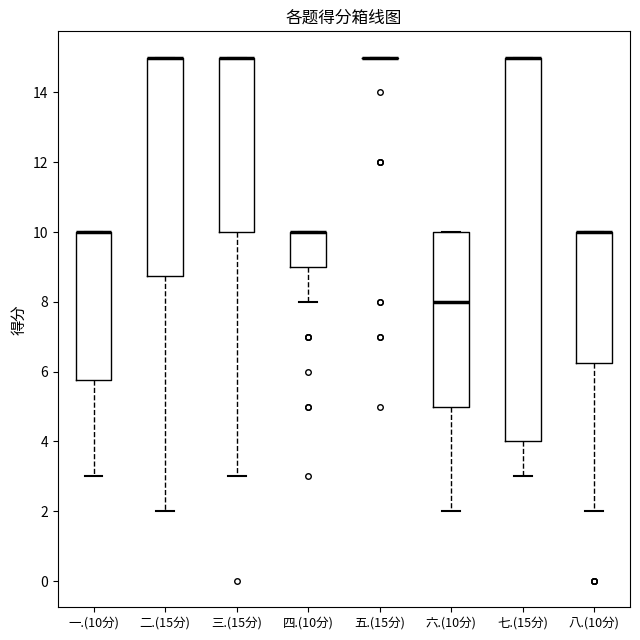

Reading left to right, transcribe this box plot: for each box, give where its median line is, the range the box spans, and where its two whiskers end, as read against the y-axis. The values are not printed on the chart, so give them approximately, as read against the axis.

一.(10分): median 10.0 (drawn on the box's upper edge), box 5.8 to 10.0, whiskers 3.0 to 10.0
二.(15分): median 15.0 (drawn on the box's upper edge), box 8.8 to 15.0, whiskers 2.0 to 15.0
三.(15分): median 15.0 (drawn on the box's upper edge), box 10.0 to 15.0, whiskers 3.0 to 15.0
四.(10分): median 10.0 (drawn on the box's upper edge), box 9.0 to 10.0, whiskers 8.0 to 10.0
五.(15分): box collapsed to a line at 15.0, whiskers 15.0 to 15.0
六.(10分): median 8.0, box 5.0 to 10.0, whiskers 2.0 to 10.0
七.(15分): median 15.0 (drawn on the box's upper edge), box 4.0 to 15.0, whiskers 3.0 to 15.0
八.(10分): median 10.0 (drawn on the box's upper edge), box 6.2 to 10.0, whiskers 2.0 to 10.0